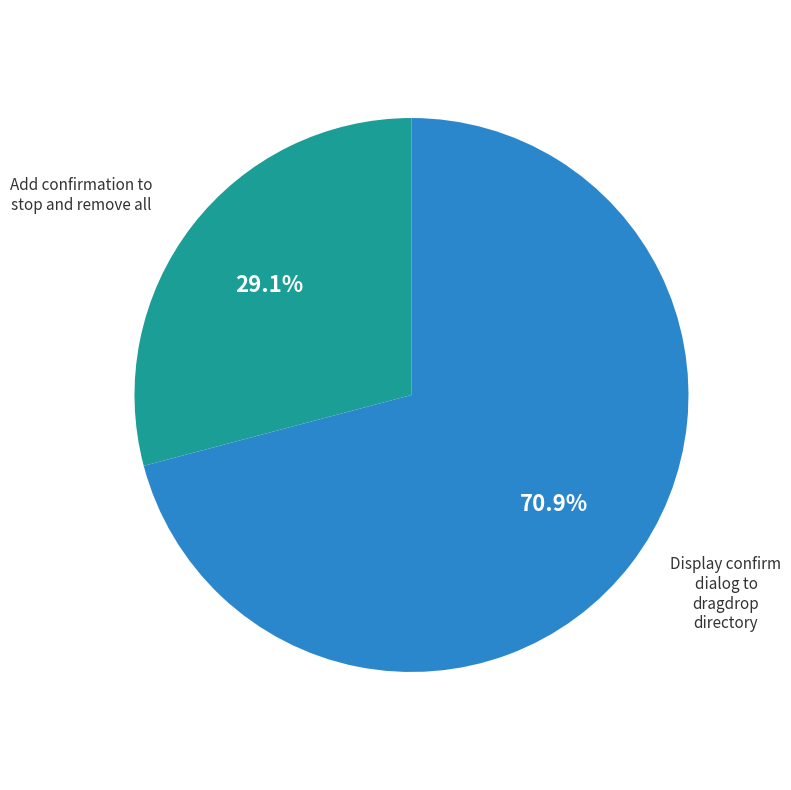

What is the majority slice?

Display confirm dialog to dragdrop directory